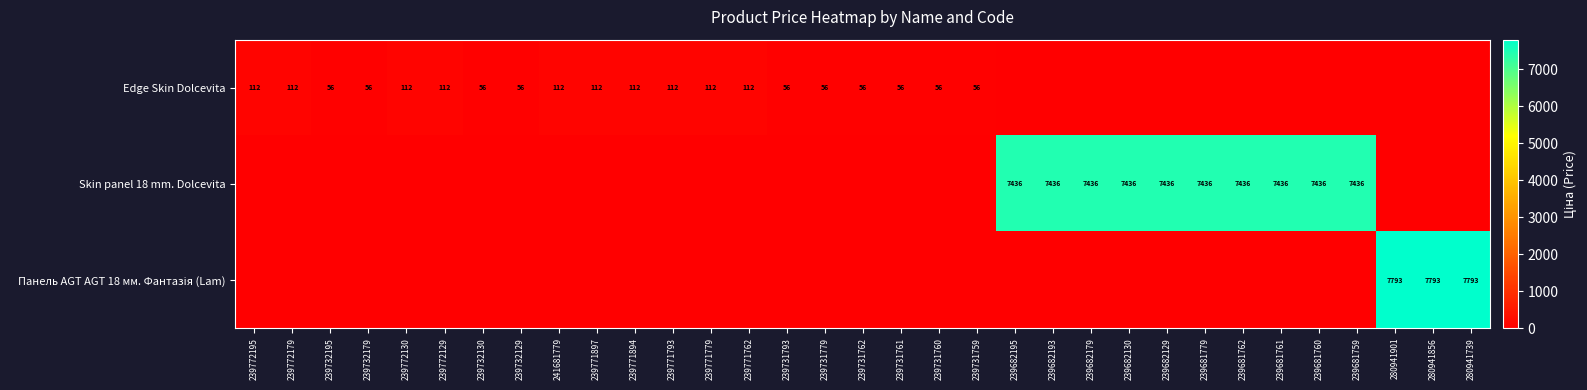

Is it true that Edge Skin Dolcevita equals 56 at 239732195?

True